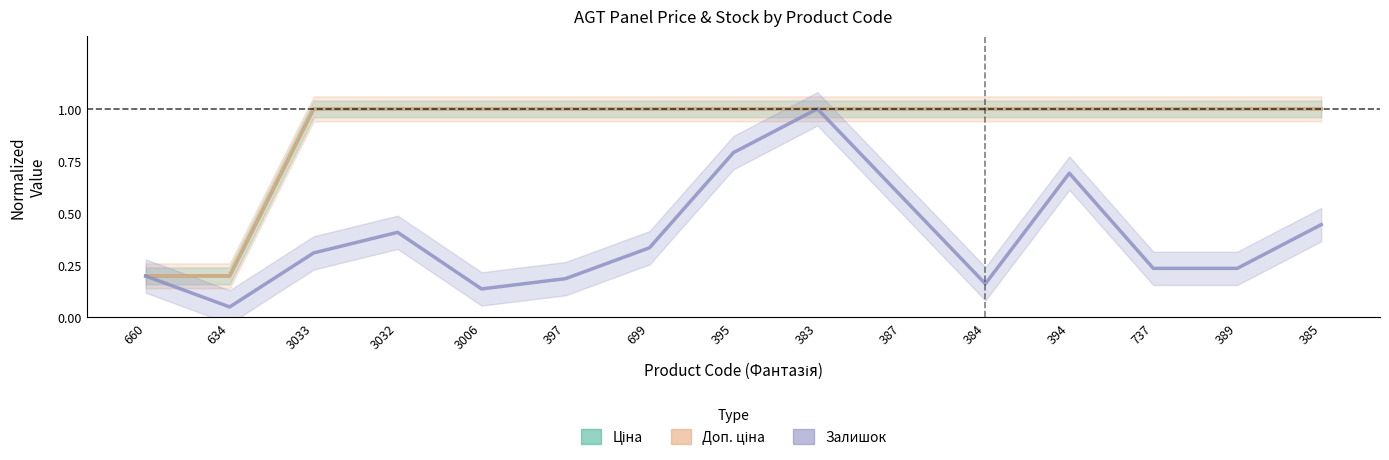

What is the label of the 15th point from the left?

385